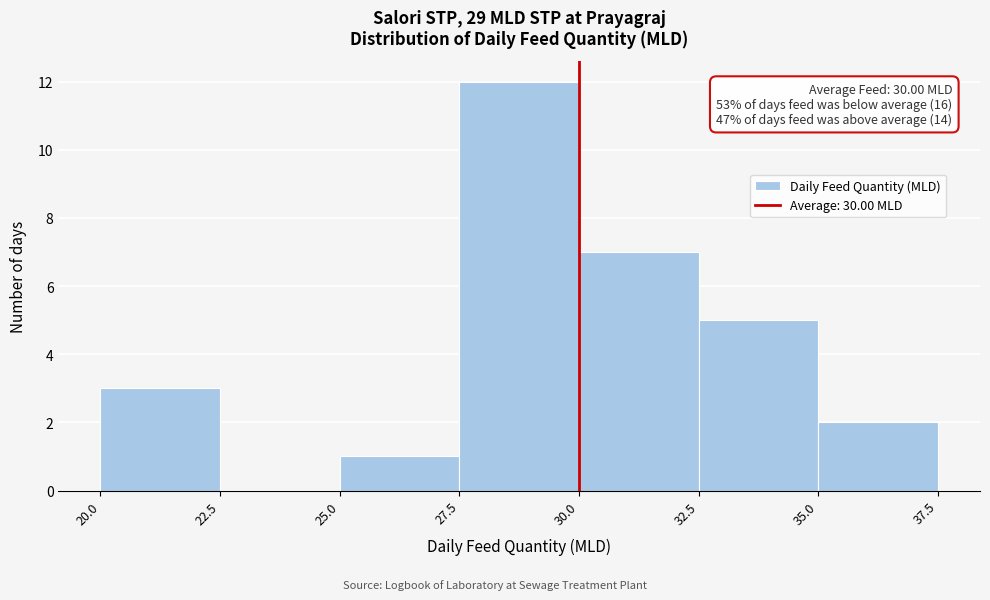

Which range on the x-axis has the tallest bar?

27.5 to 30.0